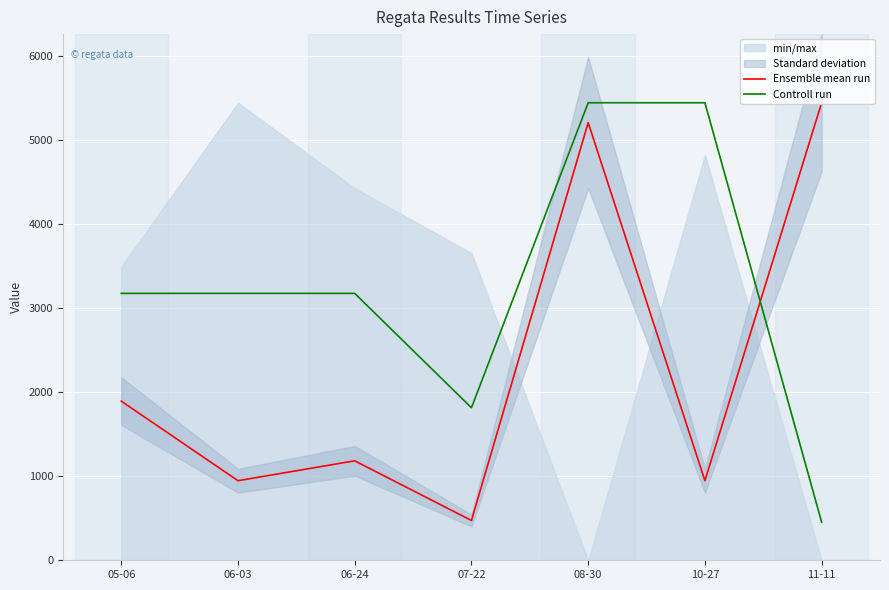

At 07-22, list the series in order from smallest to largest.

Ensemble mean run, Controll run